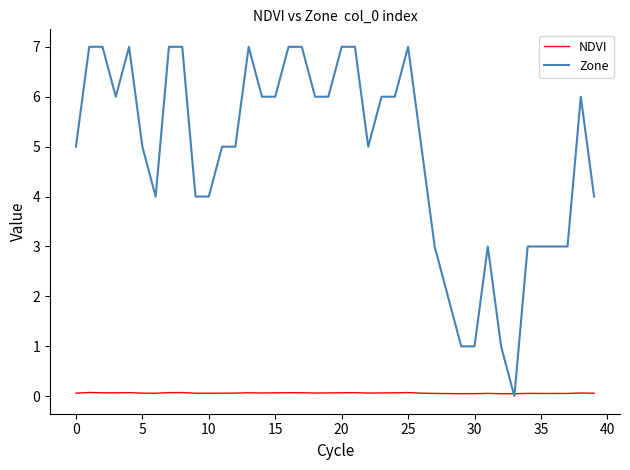

What is the greatest value displayed?

7.0